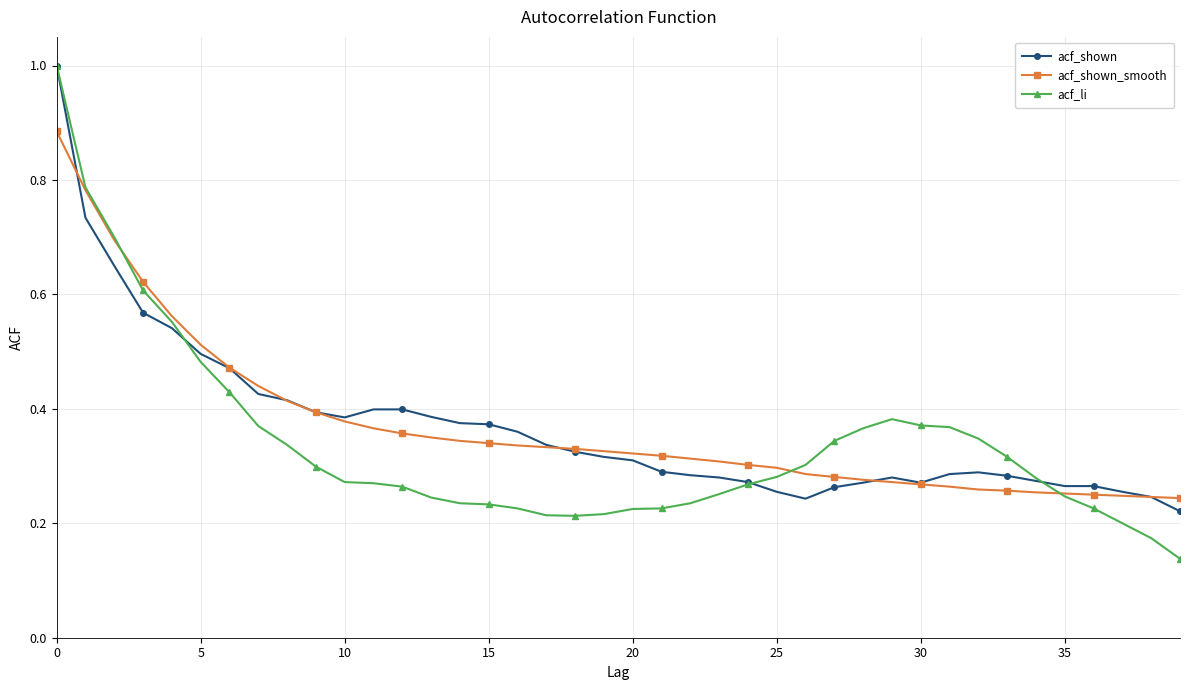

Count the number of categories in the chart.

40